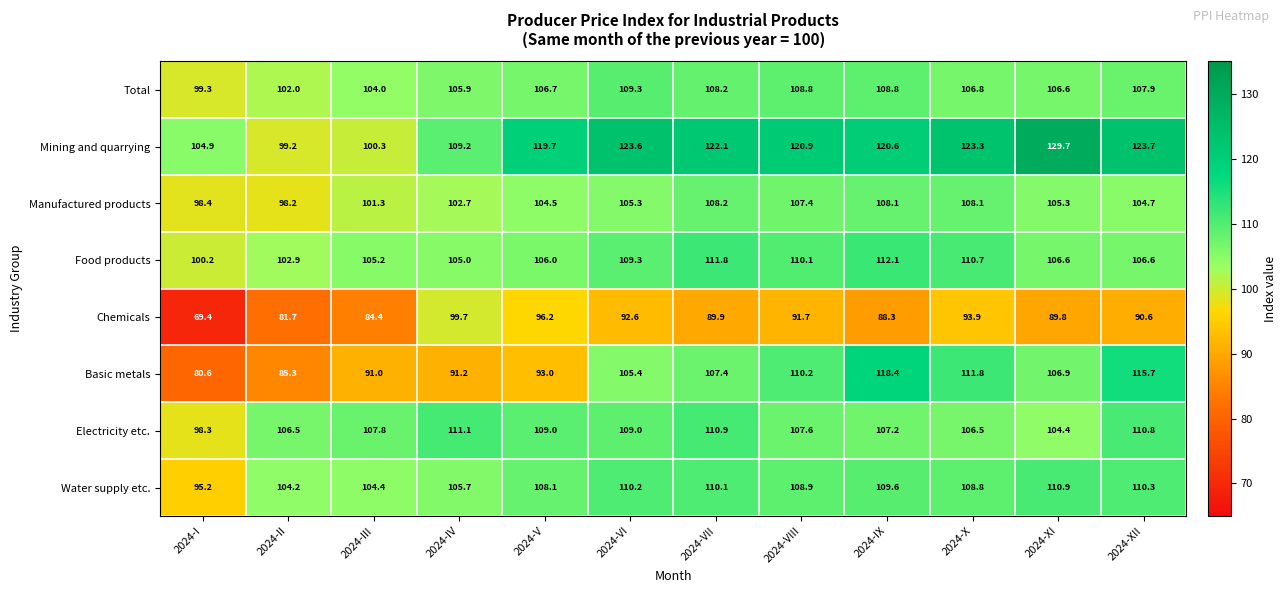

Where is Mining and quarrying nearest to the value 114?

2024-IV